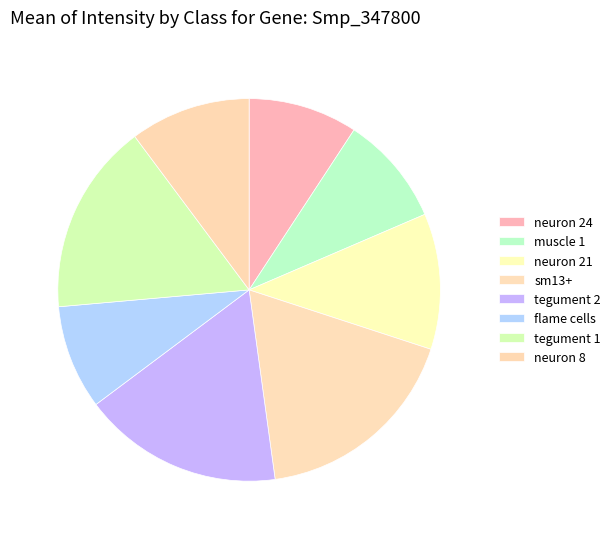

Combined, what portion of the pie is muscle 1 and sm13+?

27.1%